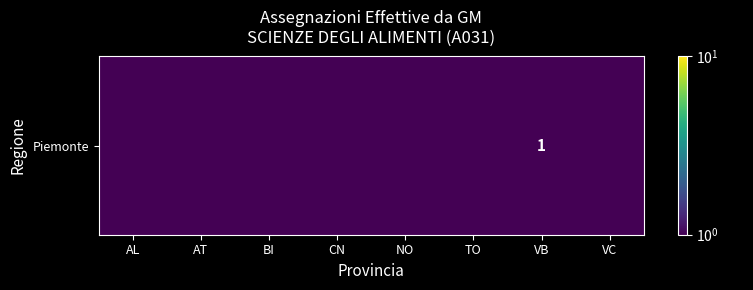

Rank the categories by value from lowest to highest.

AL, AT, BI, CN, NO, TO, VC, VB